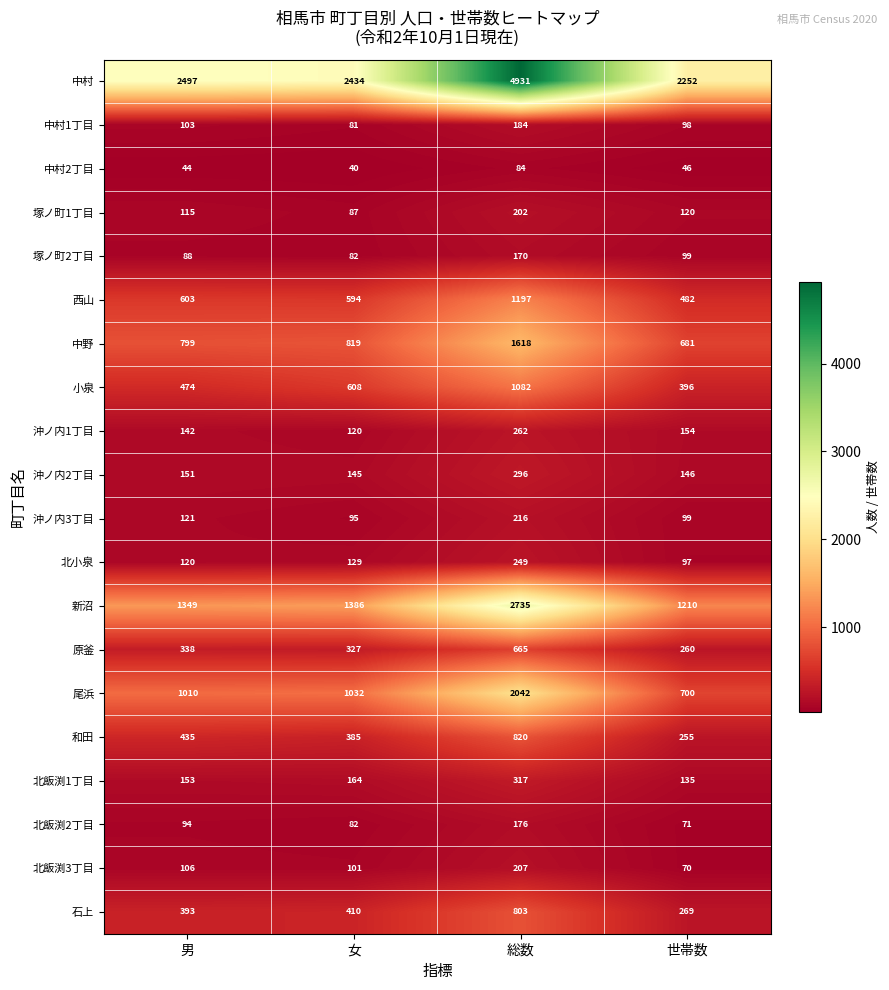

The 北飯渕2丁目 series shows 82 at 女. True or false?

True